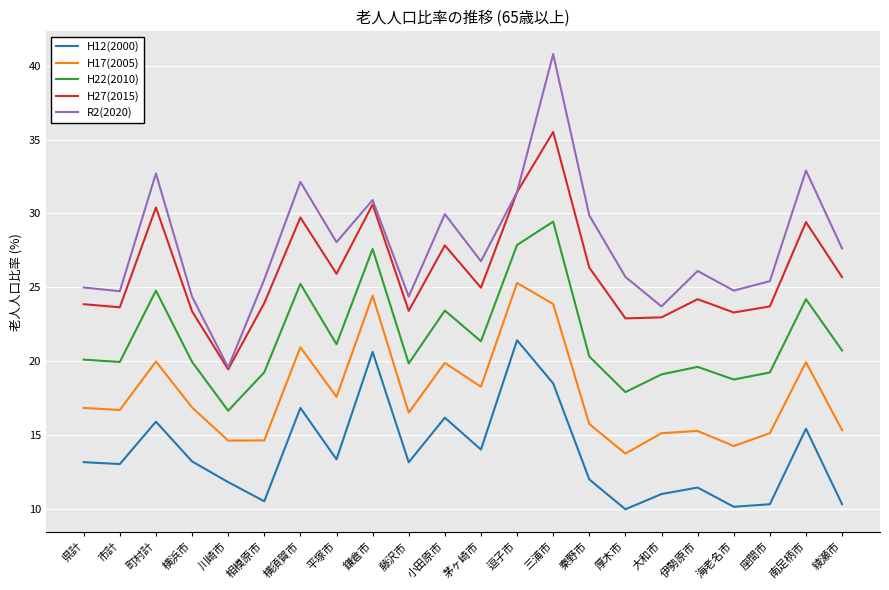

The value of R2(2020) at 伊勢原市 is 44.2. True or false?

False